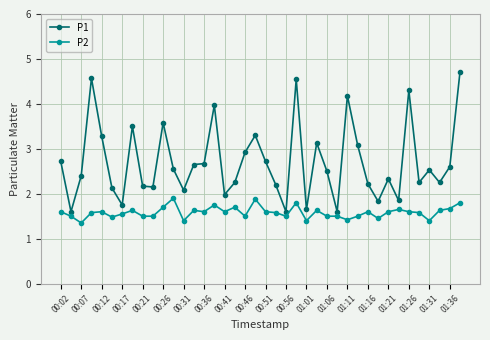

What is the greatest value displayed?

4.7